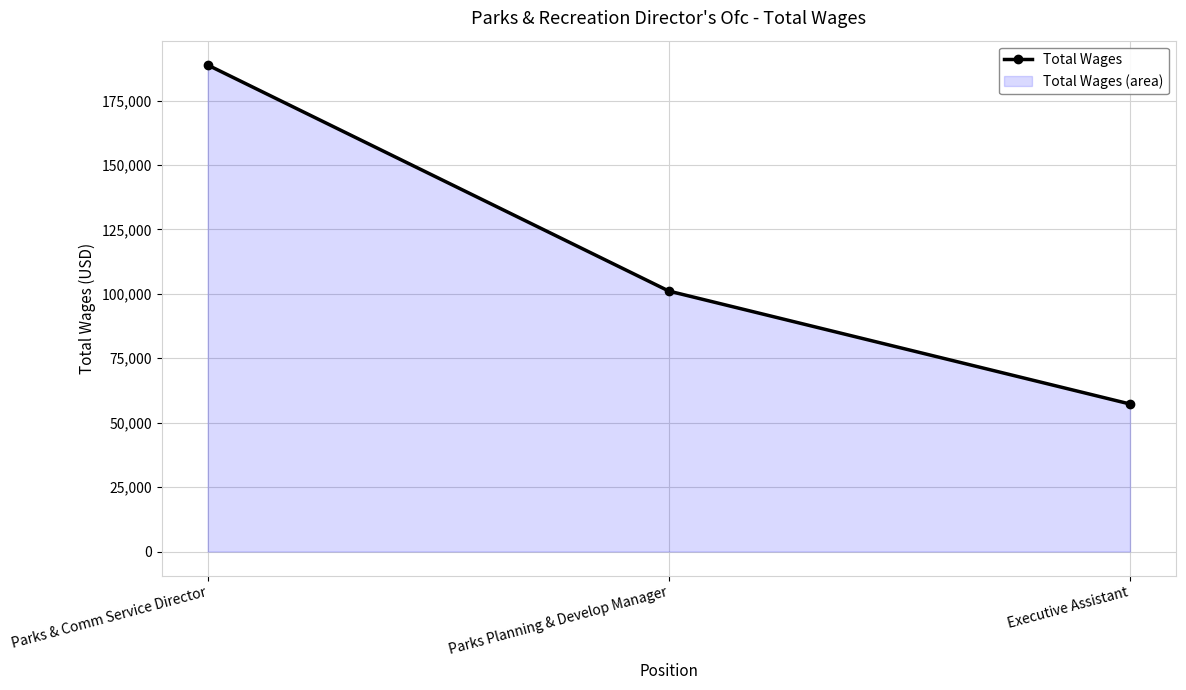

Reading right to left, extract all data points from this chart.

57256	101095	188832